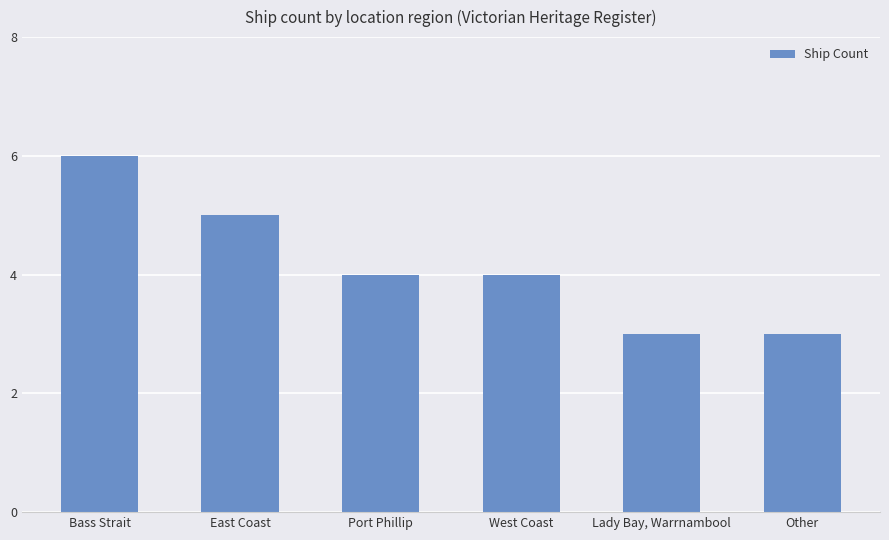

Which has a higher value, Other or East Coast?

East Coast